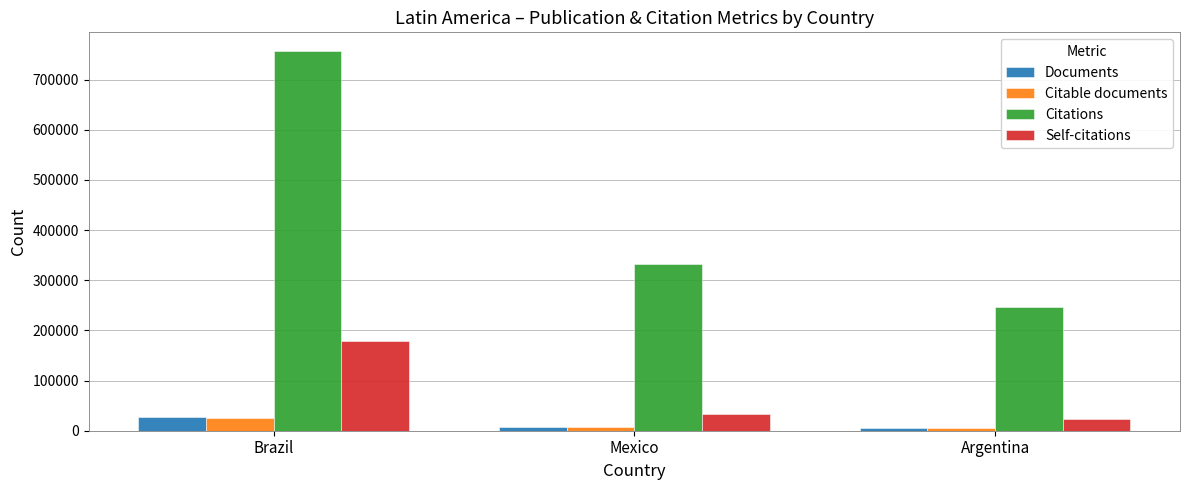

What is the value of the Citable documents bar at the 3rd from the left?

5287